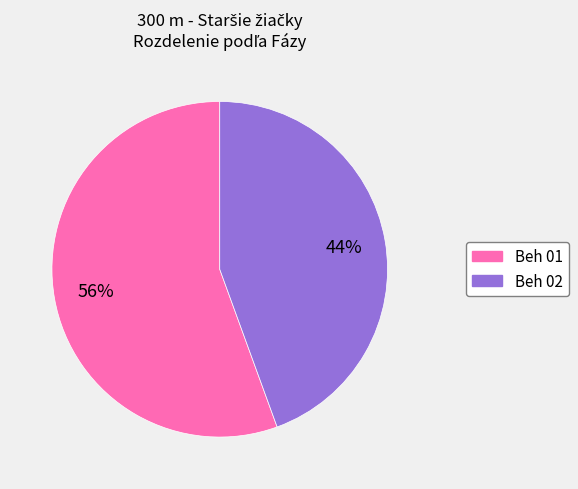

How many segments does this pie chart have?

2